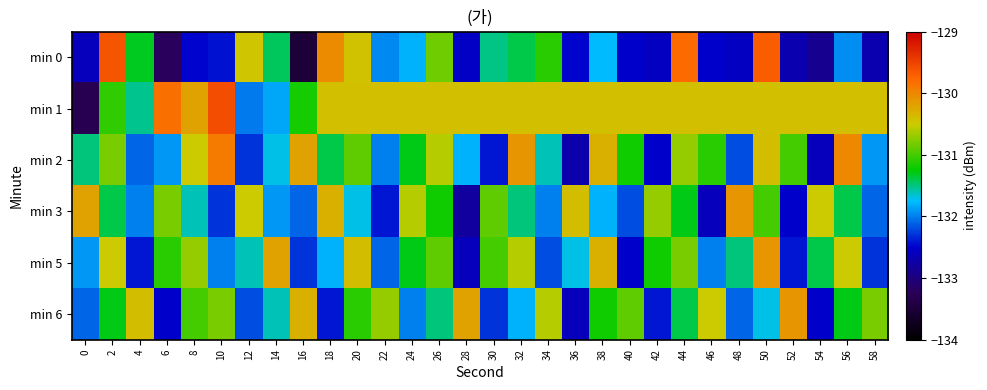

Count the number of data series in this chart.

6